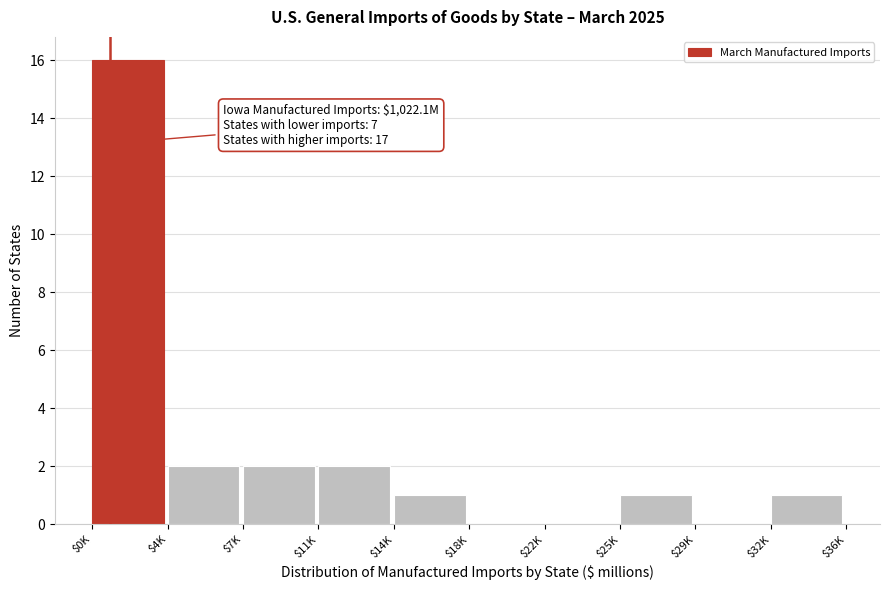

True or false: the data shows 2 at $11K.

True